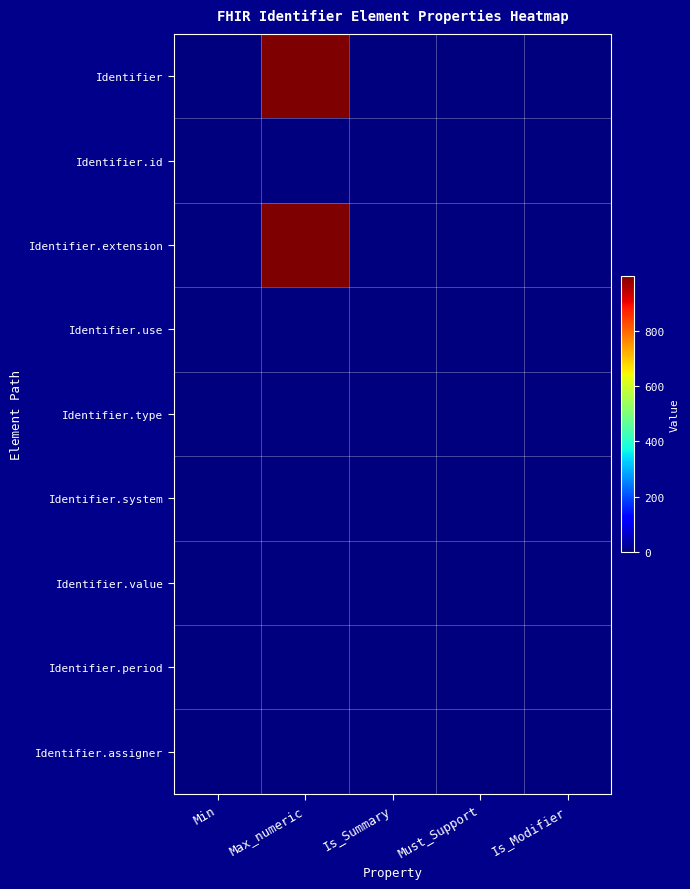

At how many categories does at least one series exceed 557?

1